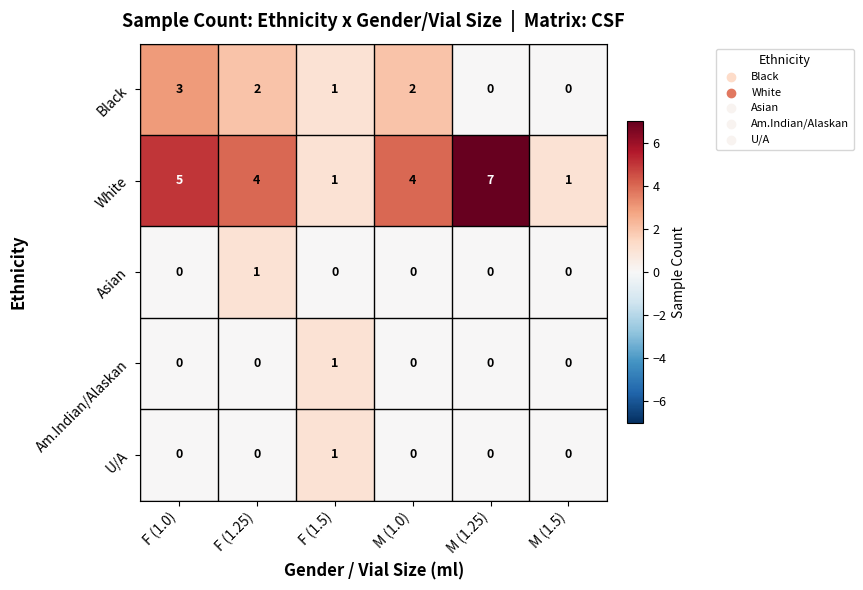

The U/A series shows 0 at F (1.25). True or false?

True